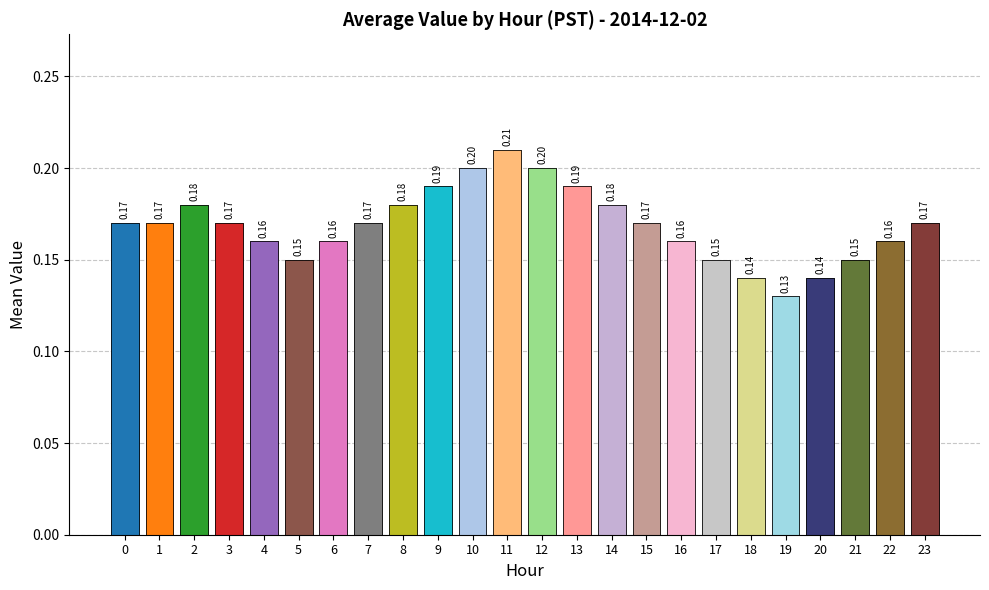

Reading right to left, what are all the values shown in this chart?

23=0.2	22=0.2	21=0.1	20=0.1	19=0.1	18=0.1	17=0.1	16=0.2	15=0.2	14=0.2	13=0.2	12=0.2	11=0.2	10=0.2	9=0.2	8=0.2	7=0.2	6=0.2	5=0.1	4=0.2	3=0.2	2=0.2	1=0.2	0=0.2